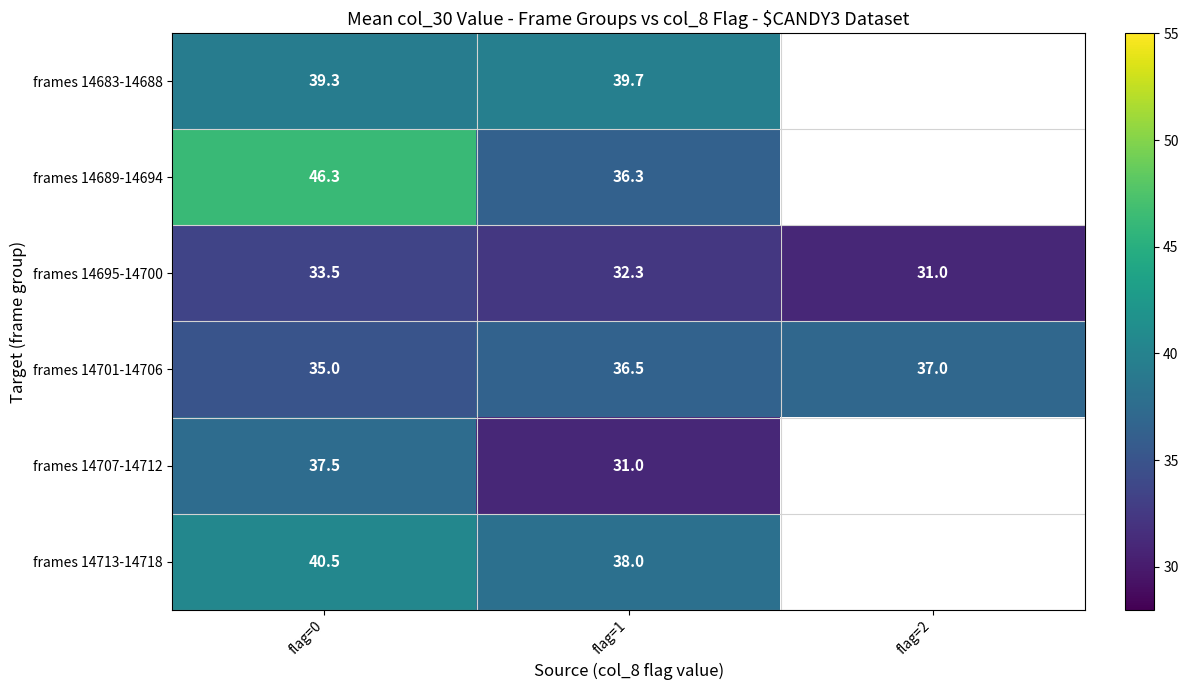

What is the greatest value displayed?

46.3